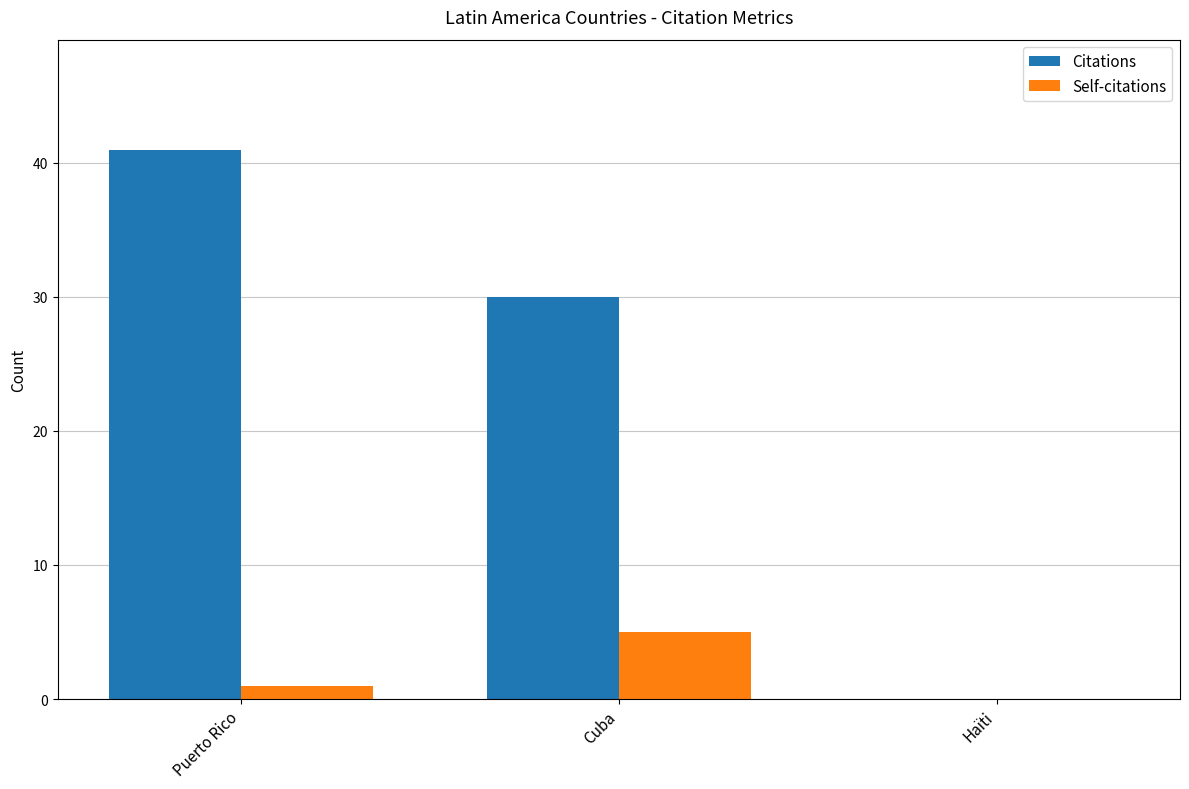

At which category is the sum across all series the highest?

Puerto Rico